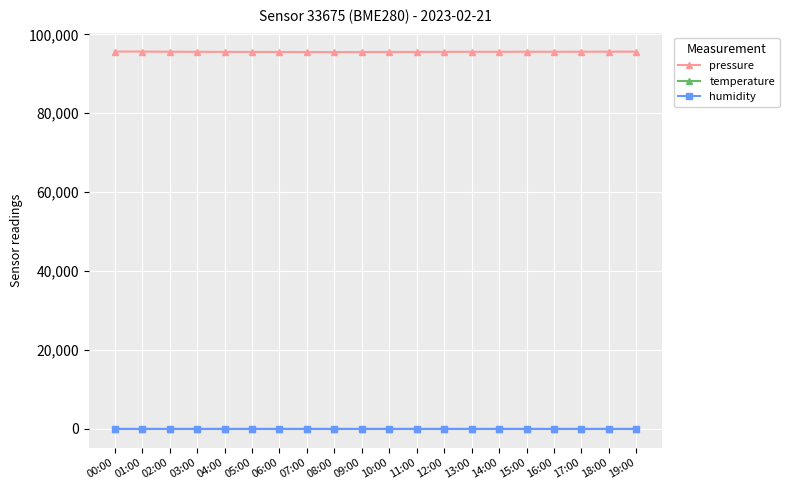

What is the label of the 13th point from the right?

07:00